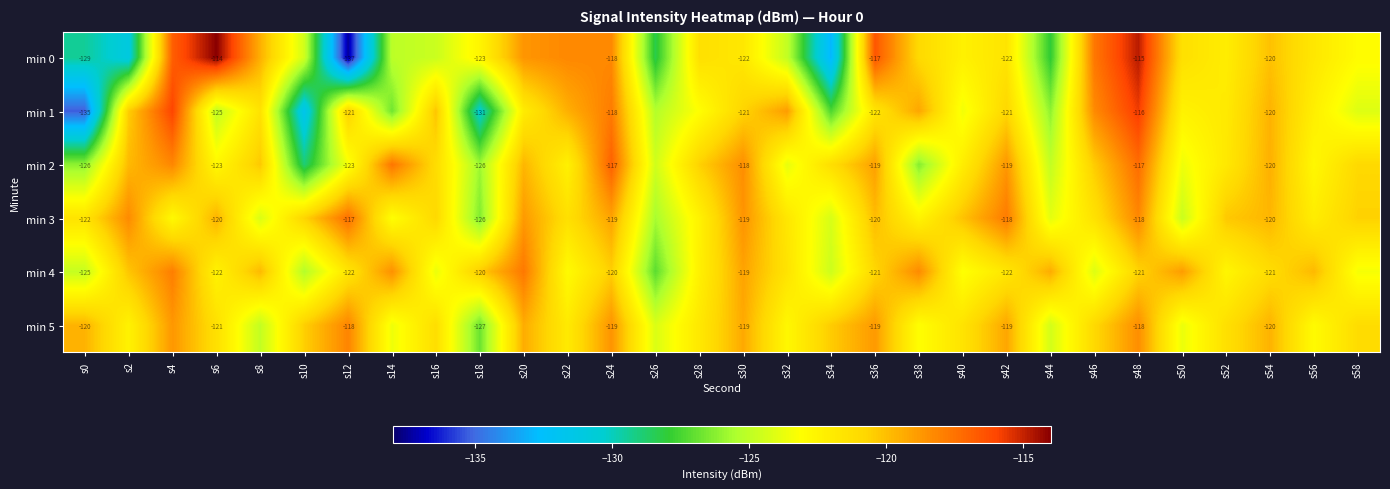

At which category does the chart reach its minimum across all series?

s12